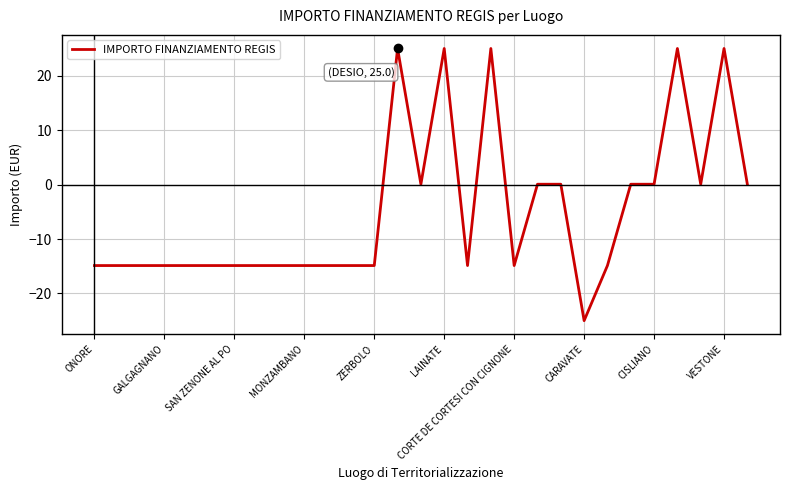

What is the difference between the maximum and minimum values?

50.0